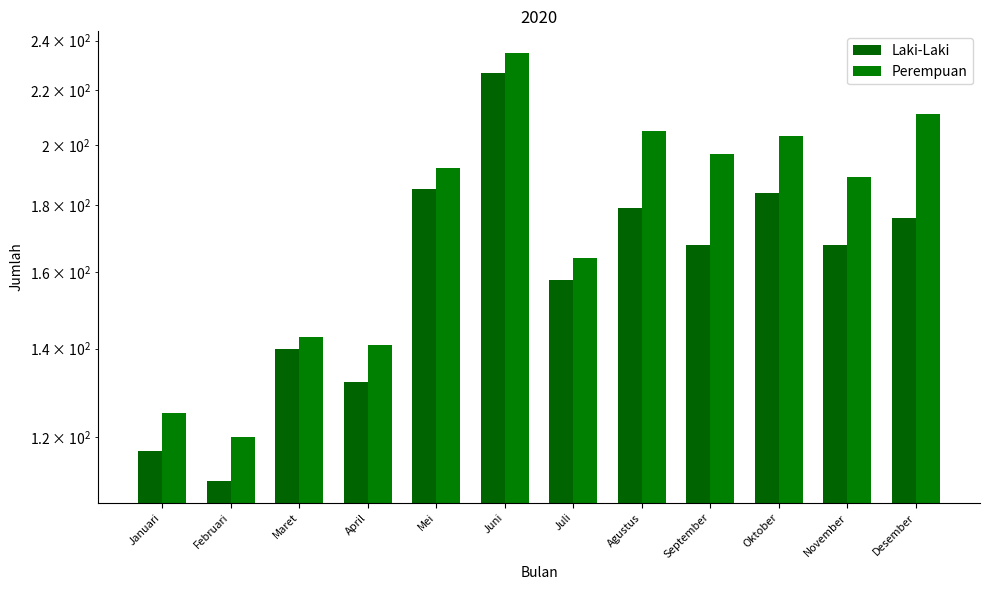

Where is Laki-Laki nearest to the value 169?

September